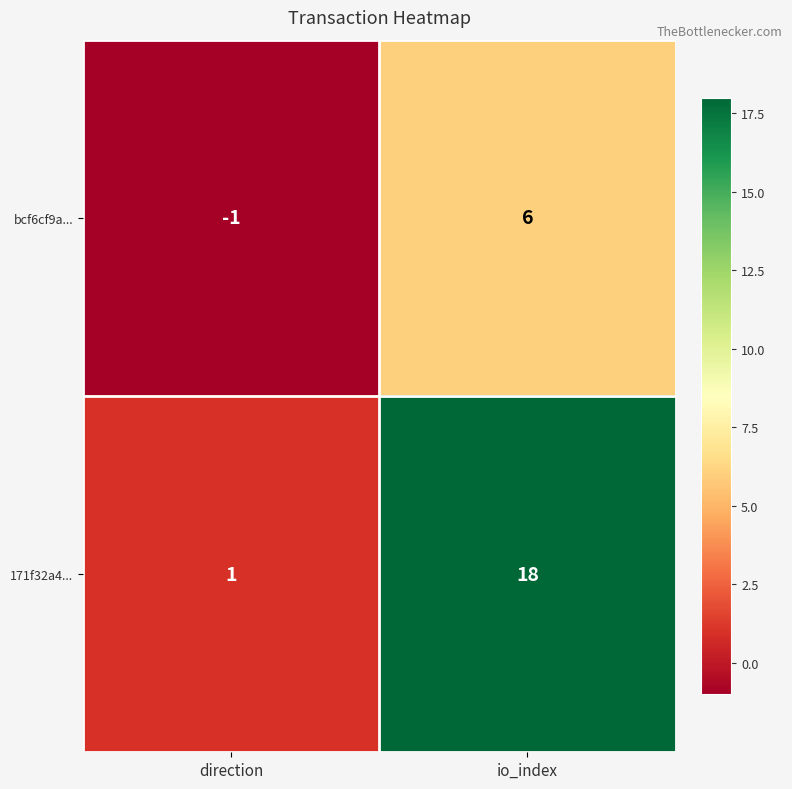

Reading left to right, transcribe all the data shown in this chart.

bcf6cf9a...: direction=-1	io_index=6
171f32a4...: direction=1	io_index=18